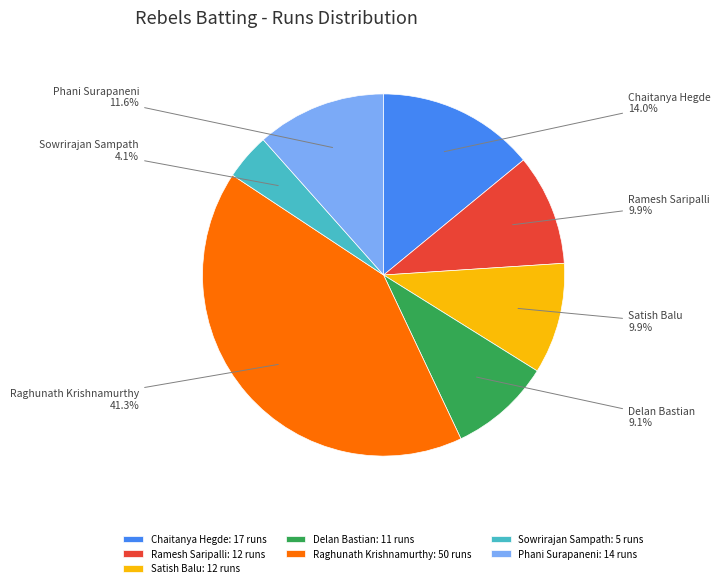

Approximately how many times larger is the value at Phani Surapaneni: 14 runs compared to Delan Bastian: 11 runs?

1.3